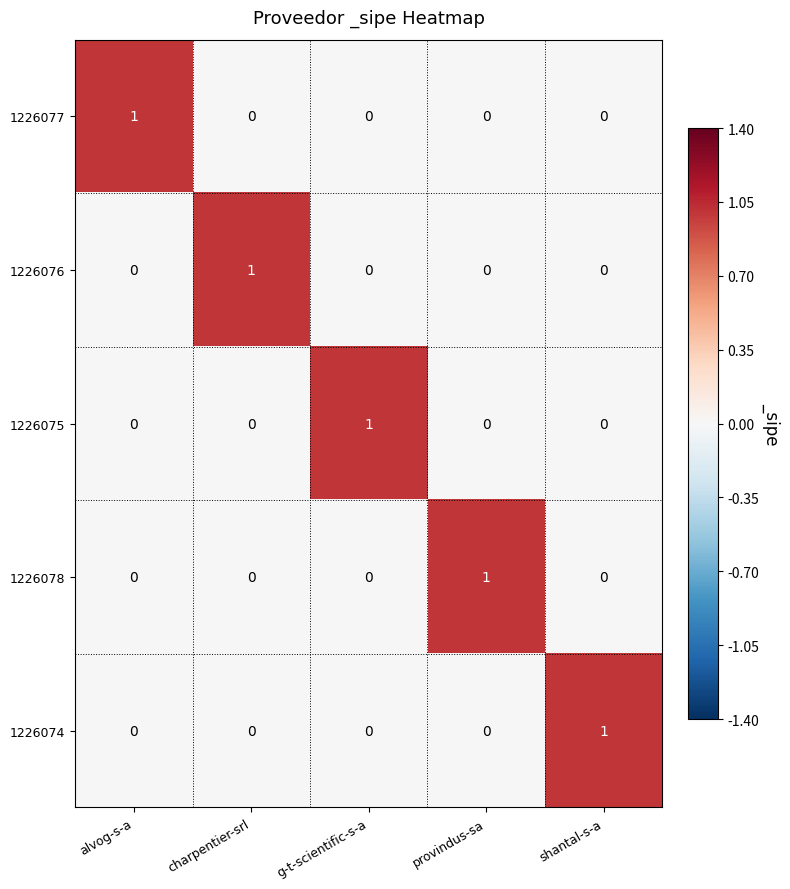

The 1226074 series shows 0 at g-t-scientific-s-a. True or false?

True